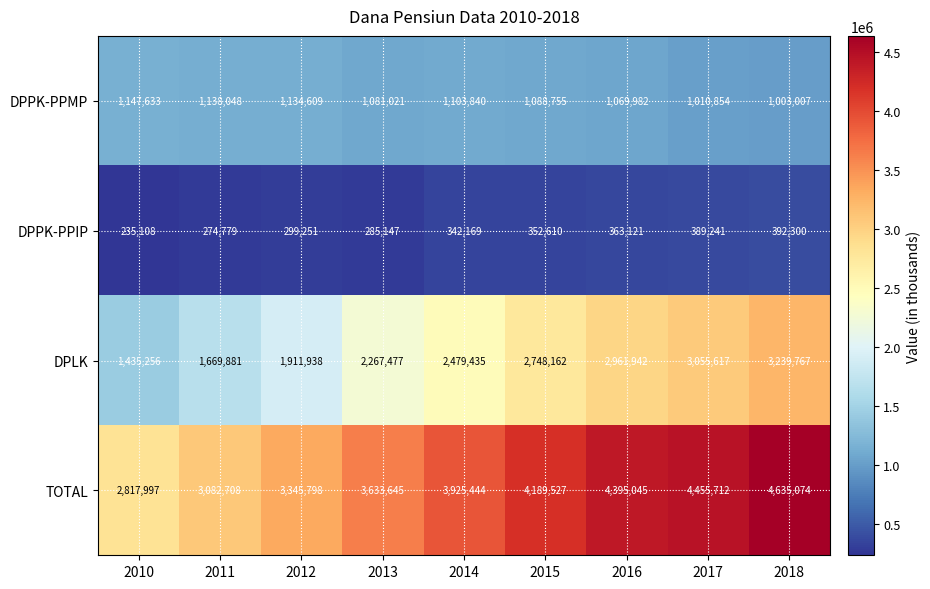

Which series changed the most between 2013 and 2014?

TOTAL